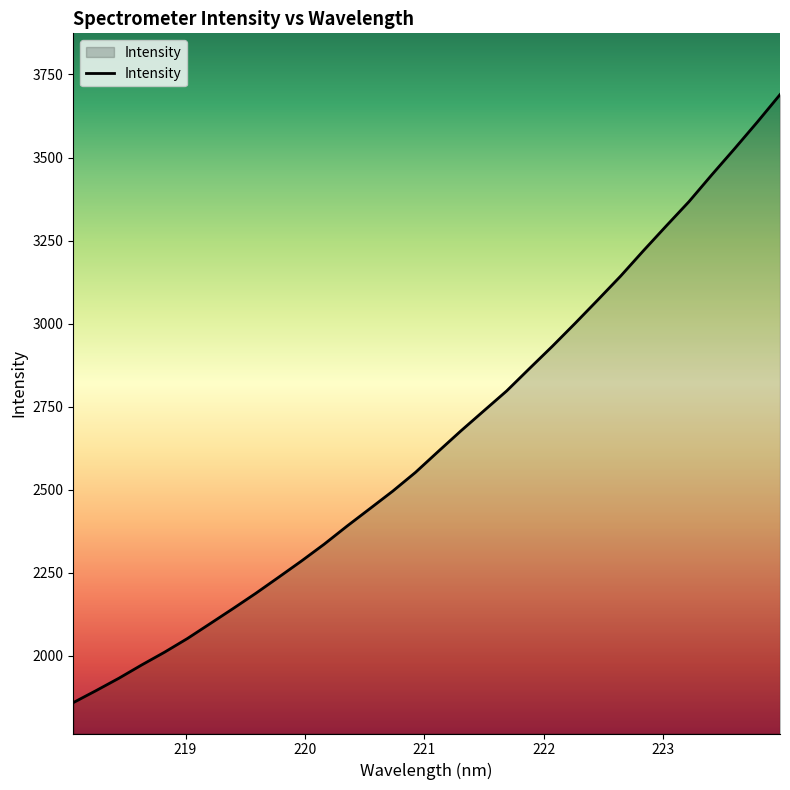

What is the difference between the maximum and minimum values?

1829.7